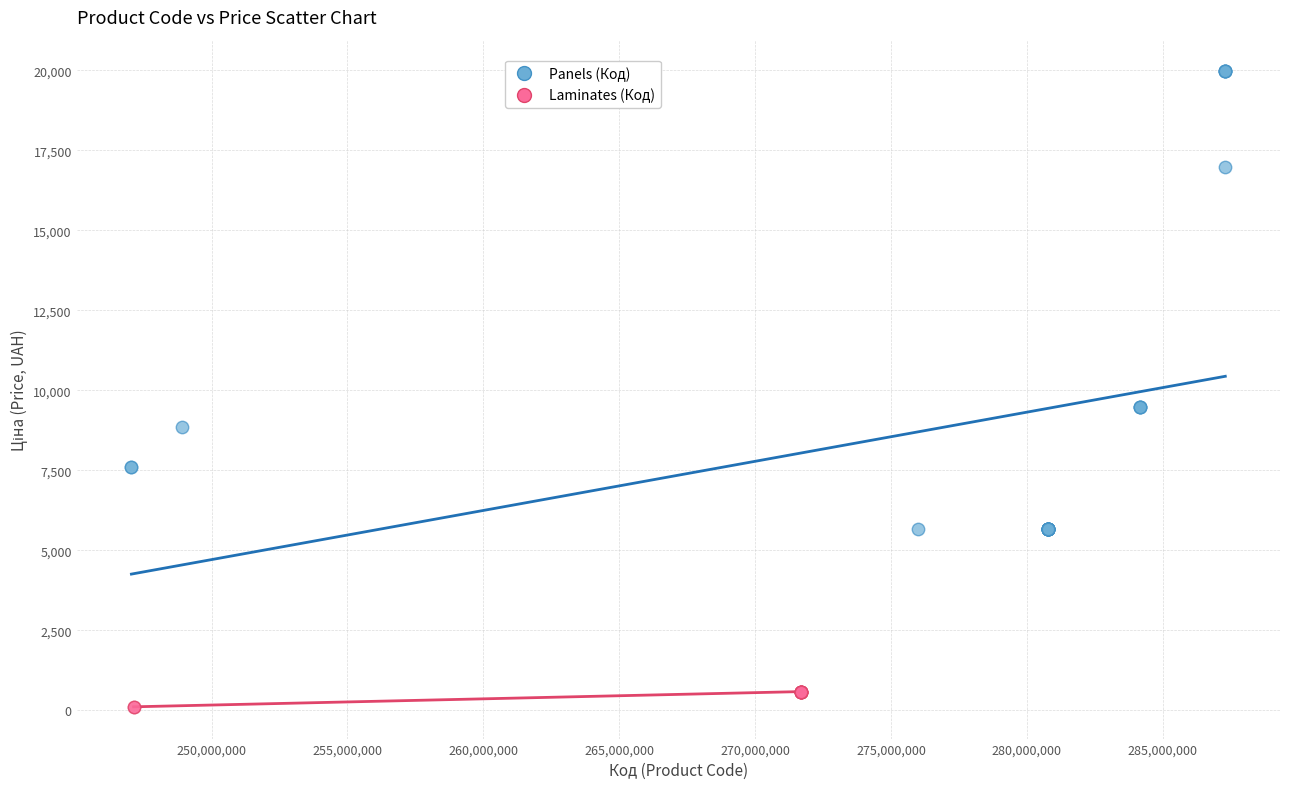

Which series contains the lowest Y value?

Laminates (Код)